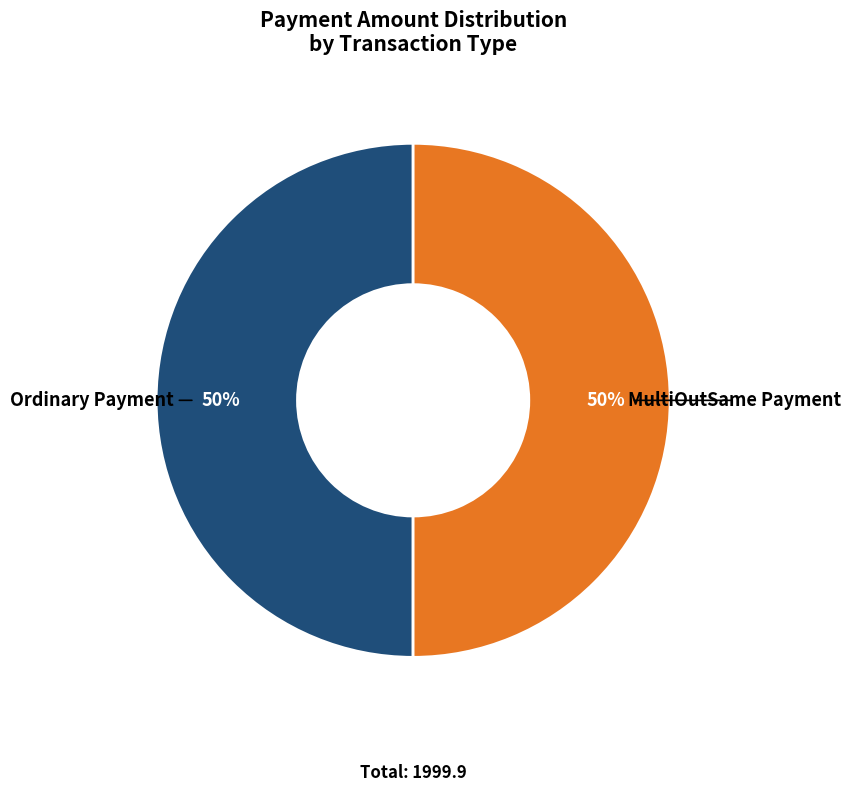

Count the number of slices in the pie.

2